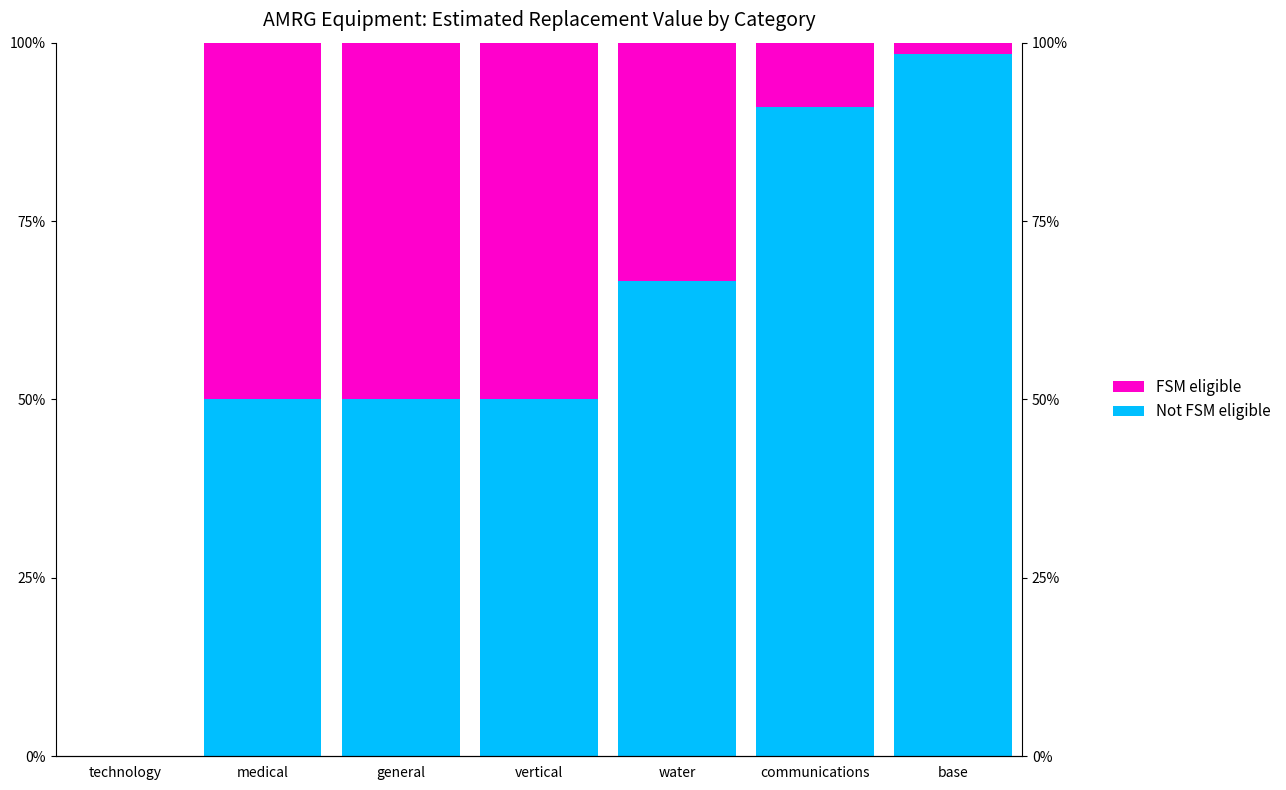

True or false: FSM eligible has a value of 22.6 at general.

False